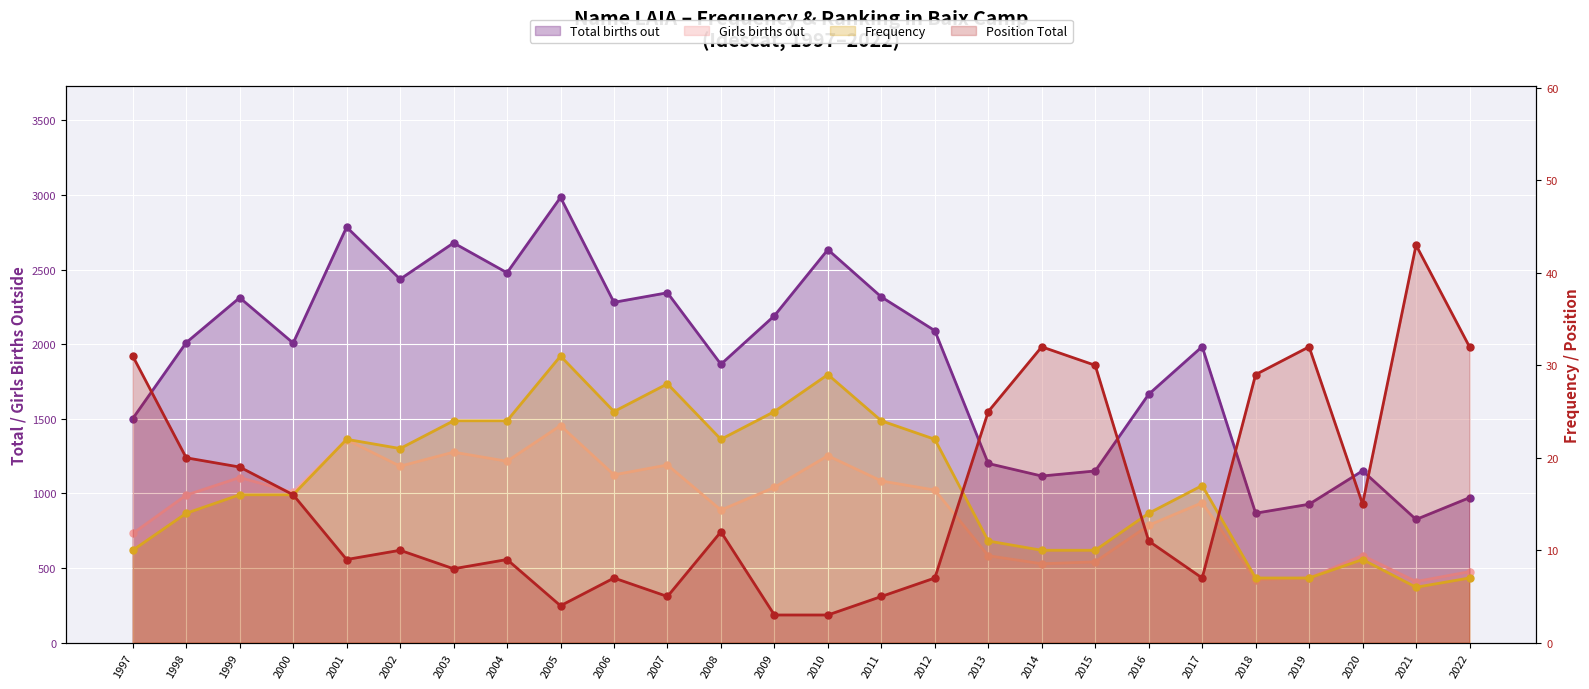

At how many categories does at least one series exceed 1672?

16